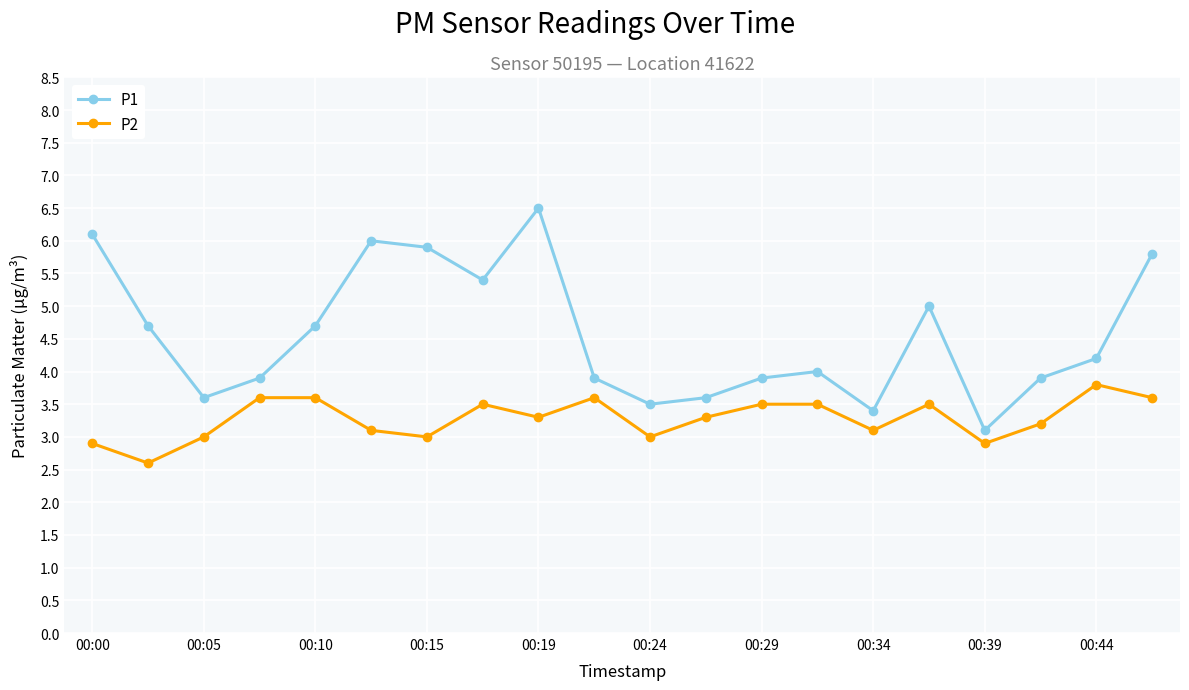

How many interior local valleys does the P2 series have?

6